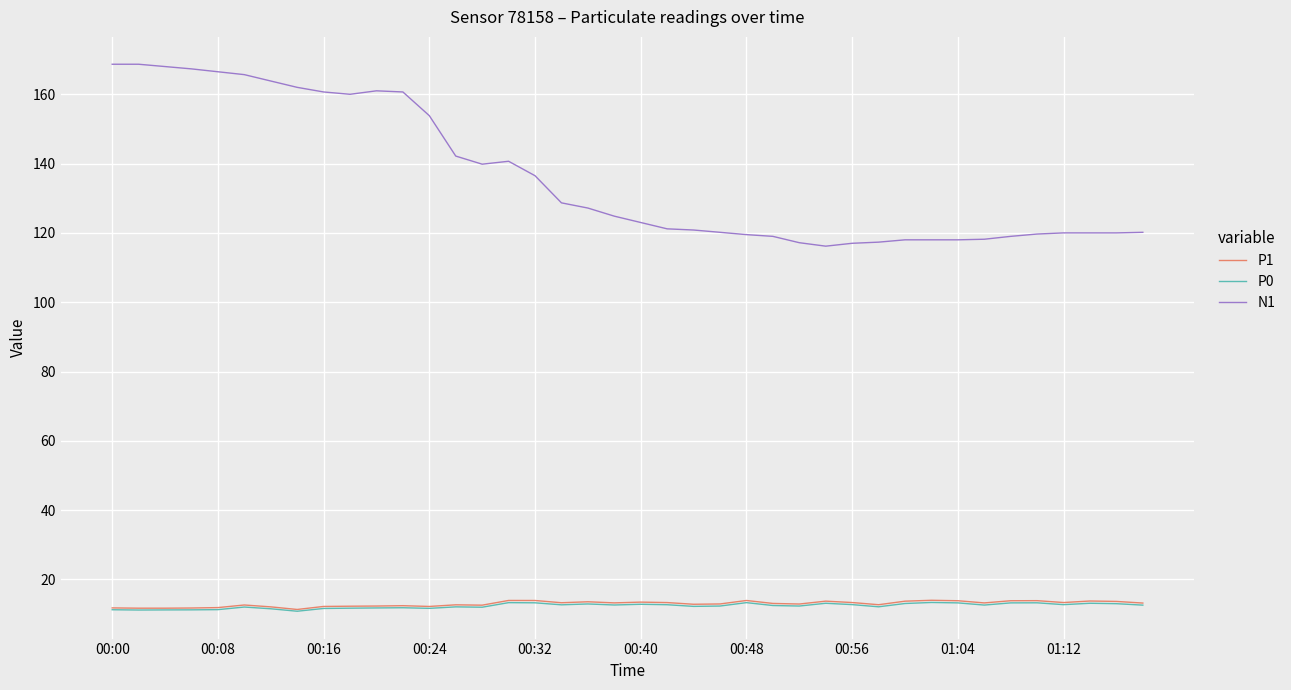

What is the maximum value for P1?

14.0